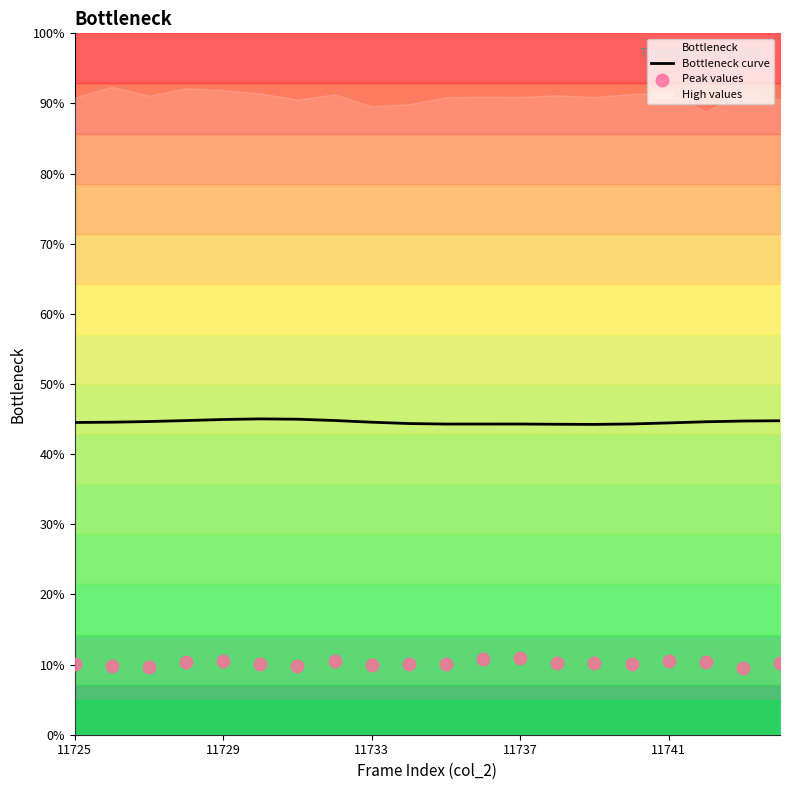

At how many categories does at least one series exceed 20?

20